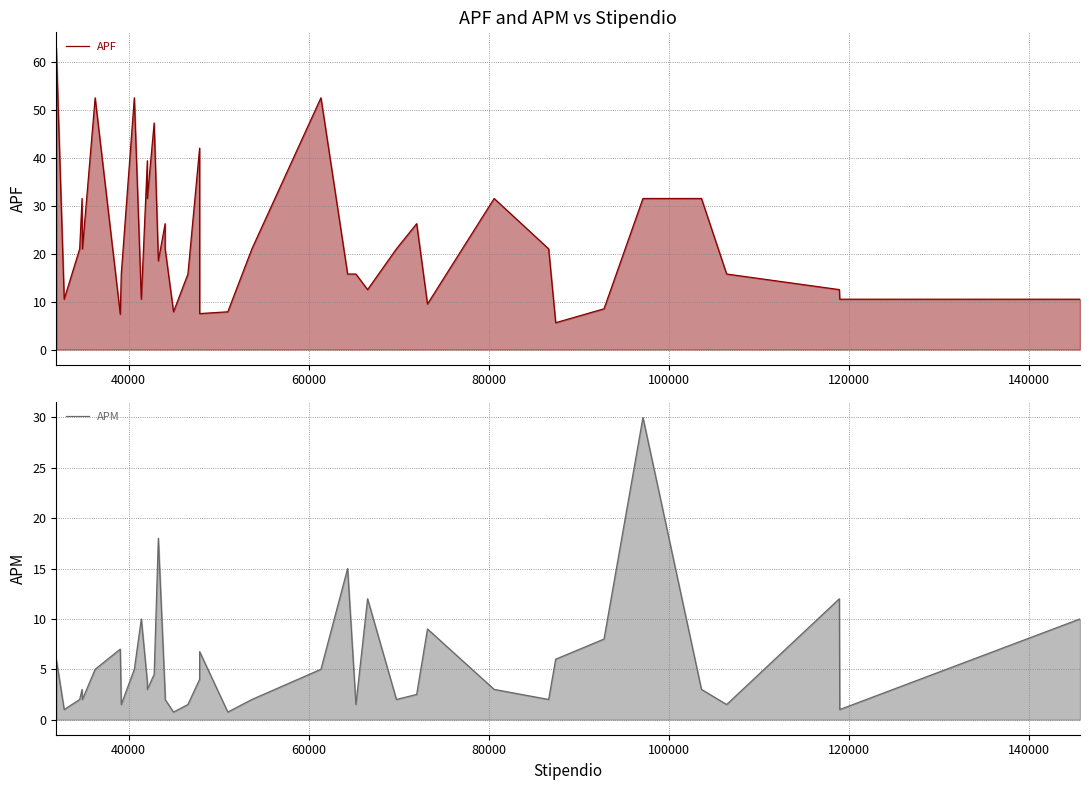

Is the value of APF at 12 greater than the value of APM at 30?

Yes